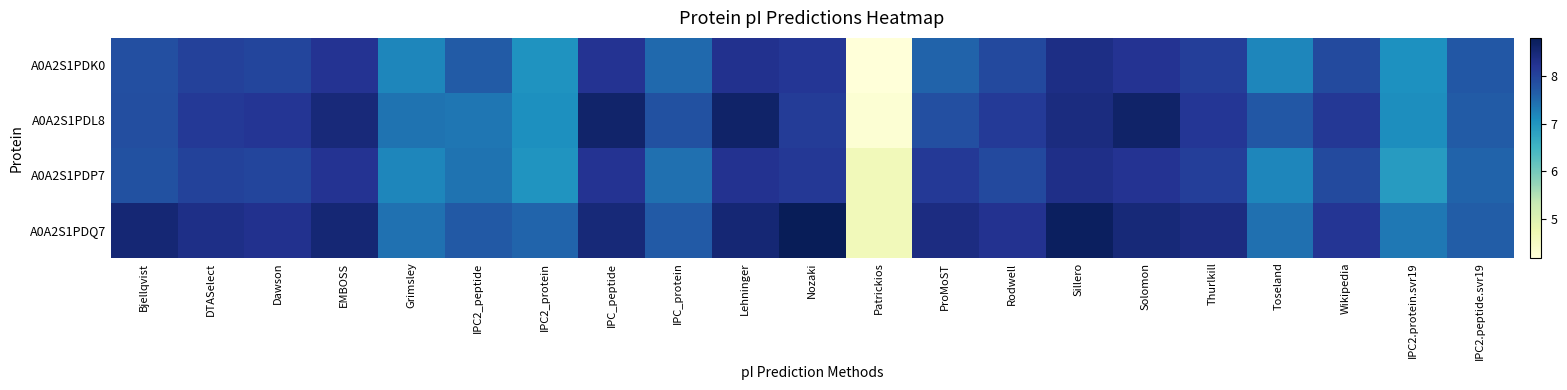

Which label corresponds to the largest value in the chart?

Nozaki